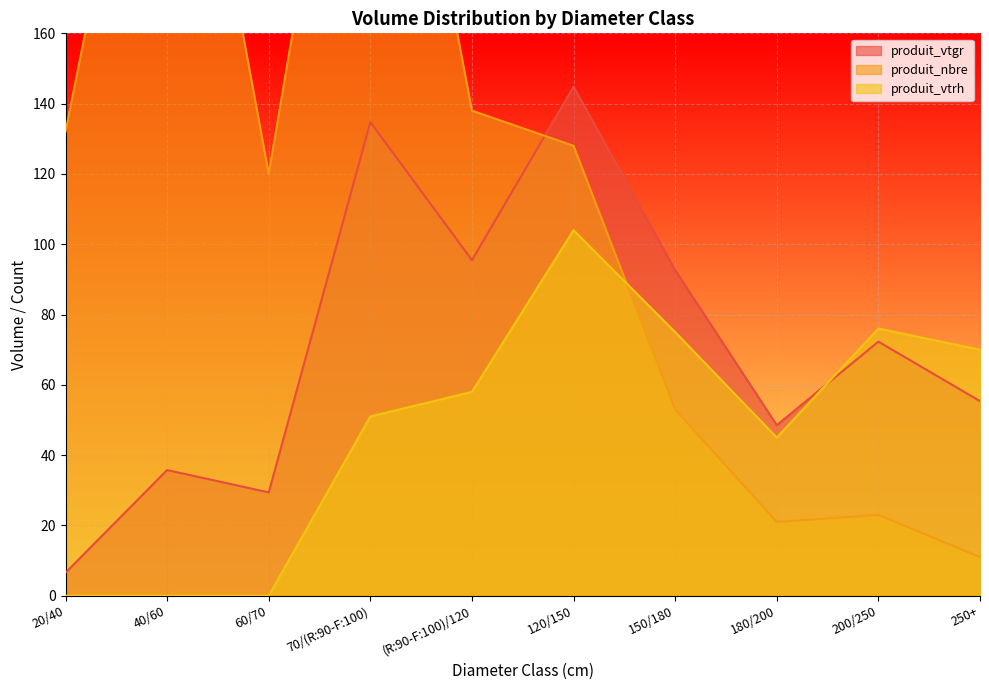

Between 20/40 and 250+, which is larger?

250+